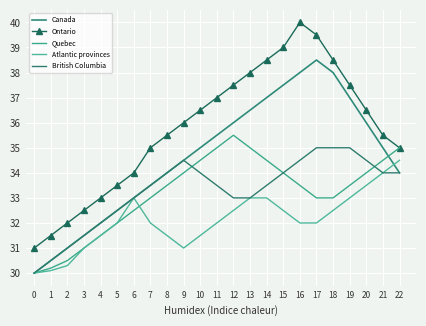

How many British Columbia values are between 32 and 34?

13